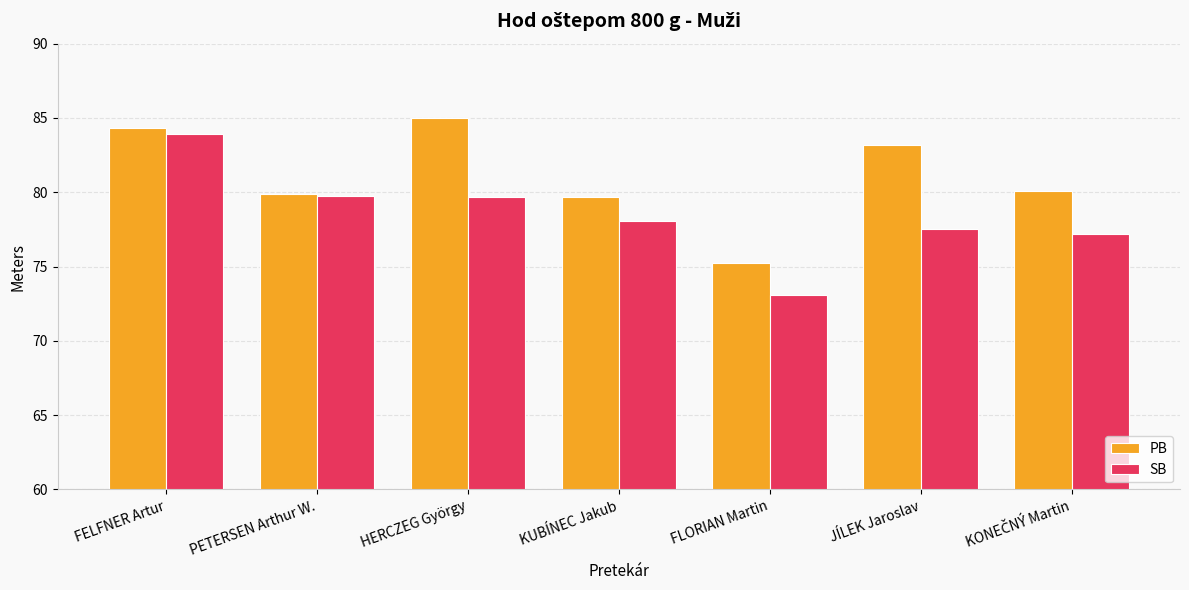

What is the approximate value of SB at KUBÍNEC Jakub?

78.1